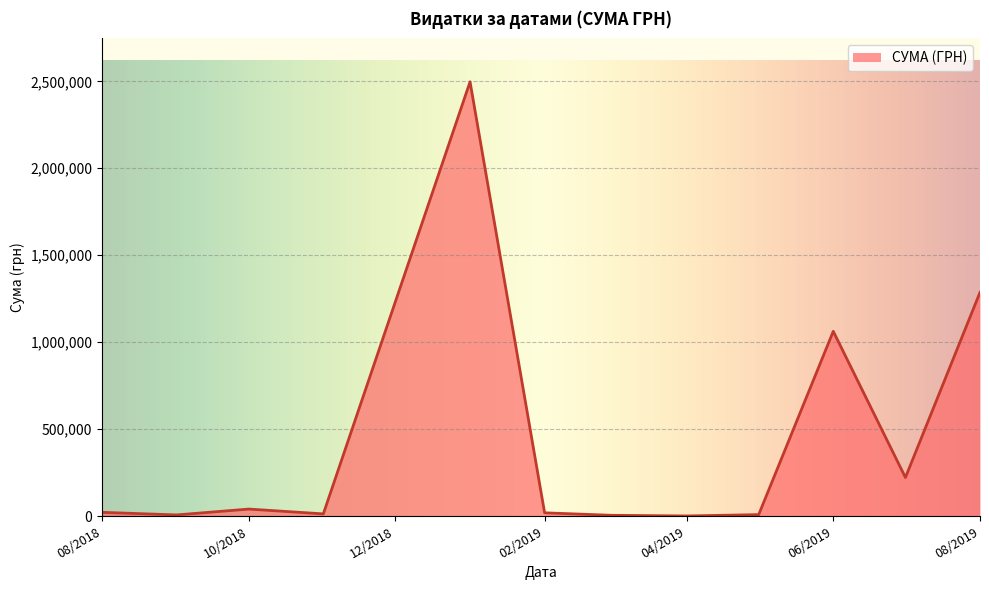

What is the greatest value displayed?

2497086.9